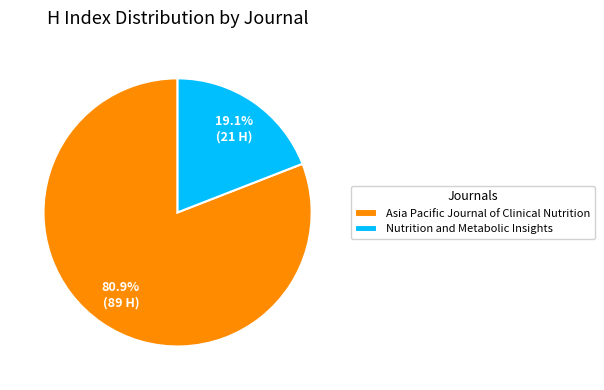

Which slice is the smallest?

Nutrition and Metabolic Insights